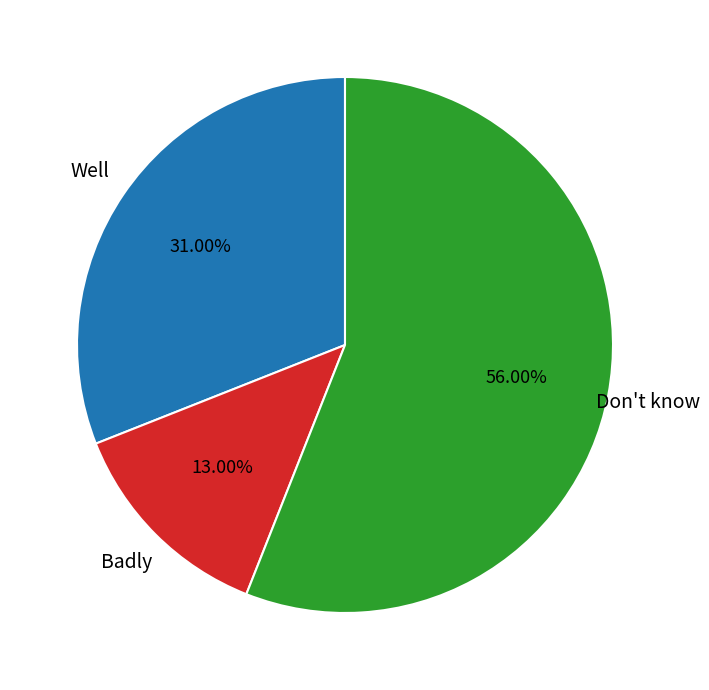

Does any single category account for the majority?

Yes